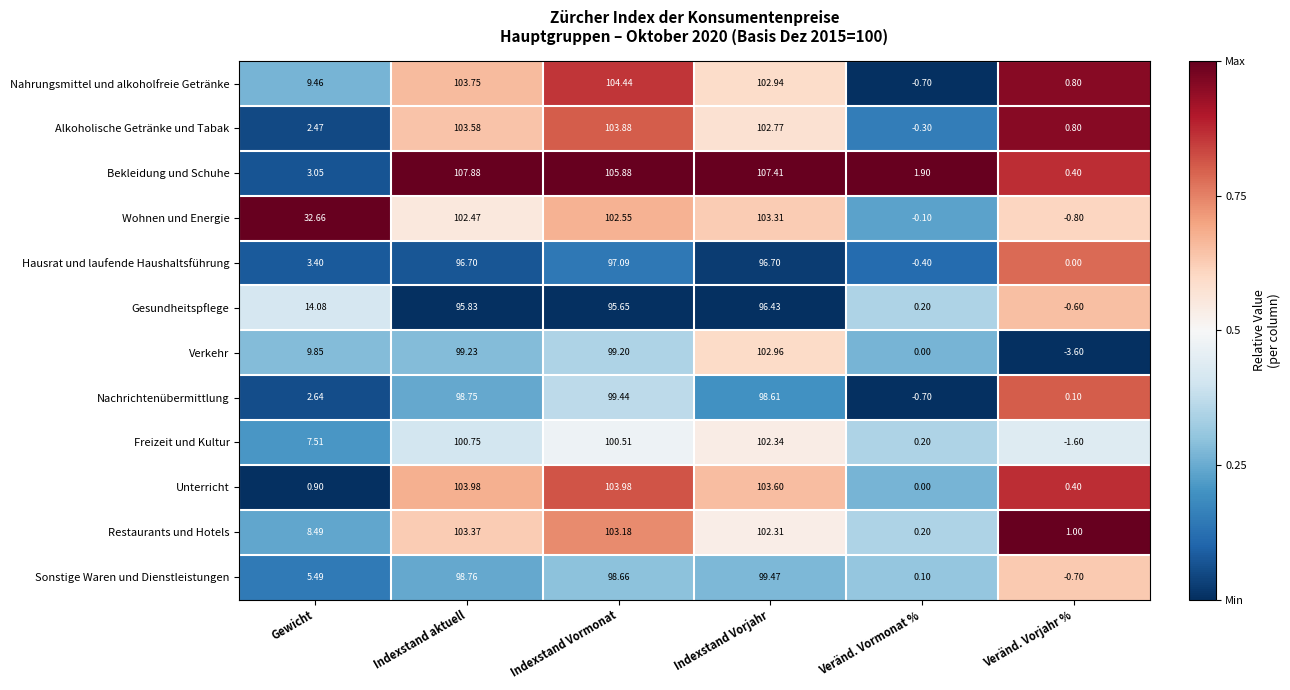

Rank the series at Indexstand Vorjahr from lowest to highest value.

Gesundheitspflege, Hausrat und laufende Haushaltsführung, Nachrichtenübermittlung, Sonstige Waren und Dienstleistungen, Restaurants und Hotels, Freizeit und Kultur, Alkoholische Getränke und Tabak, Nahrungsmittel und alkoholfreie Getränke, Verkehr, Wohnen und Energie, Unterricht, Bekleidung und Schuhe